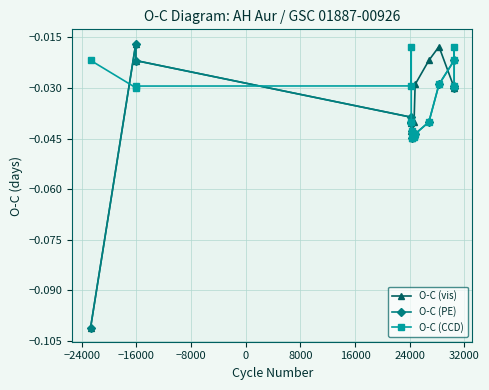

Is this an area chart (filled region under the line)?

No